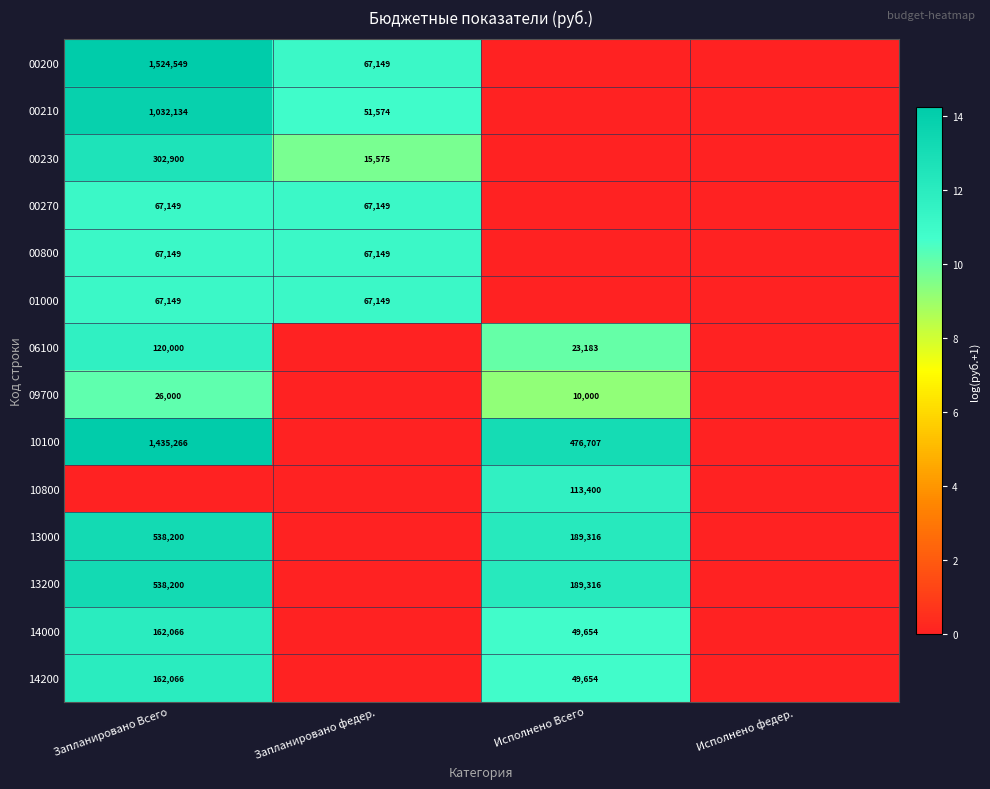

At how many categories does at least one series exceed 6?

3